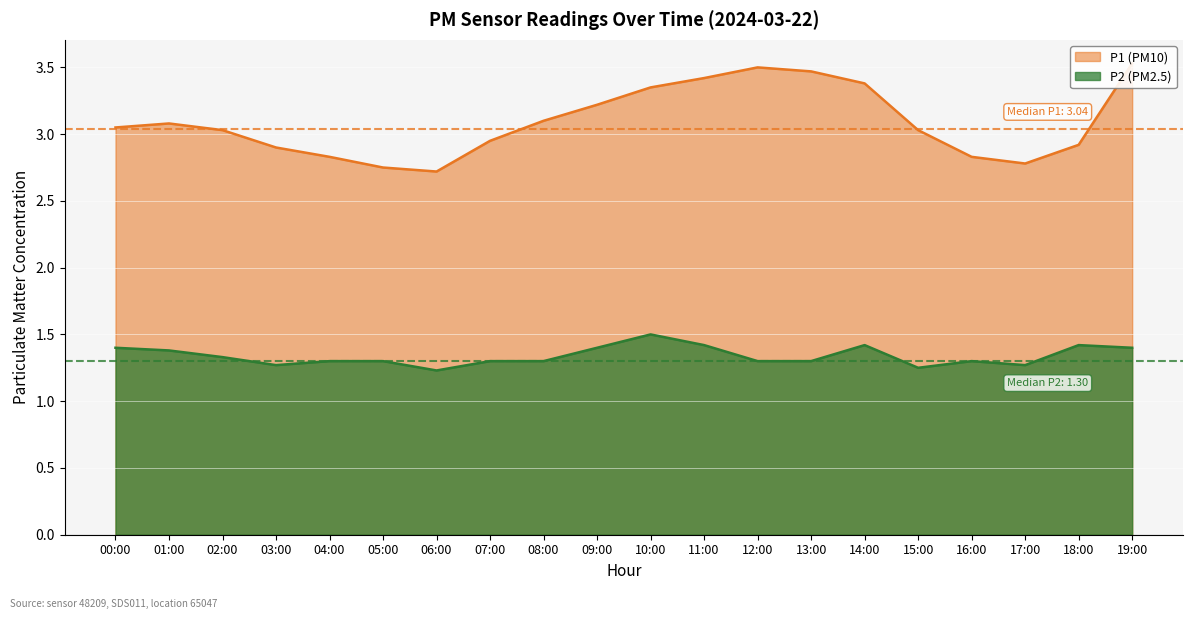

What is the sum of the P1 values at 00:00 and 15:00?

6.1